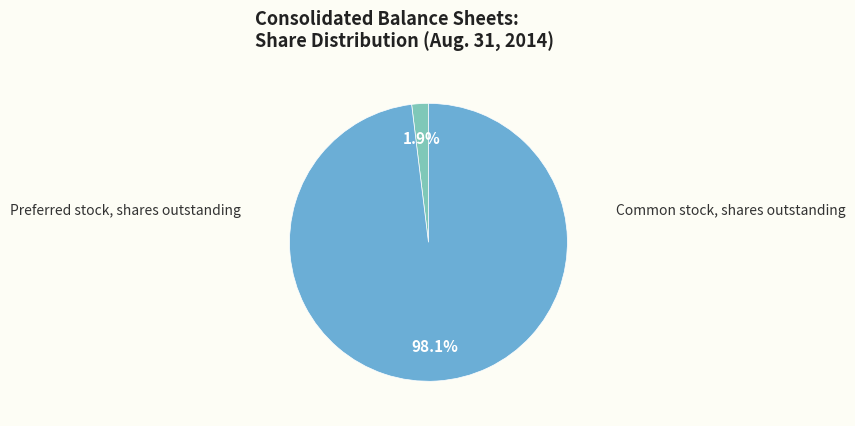

How many slices are in this pie chart?

2